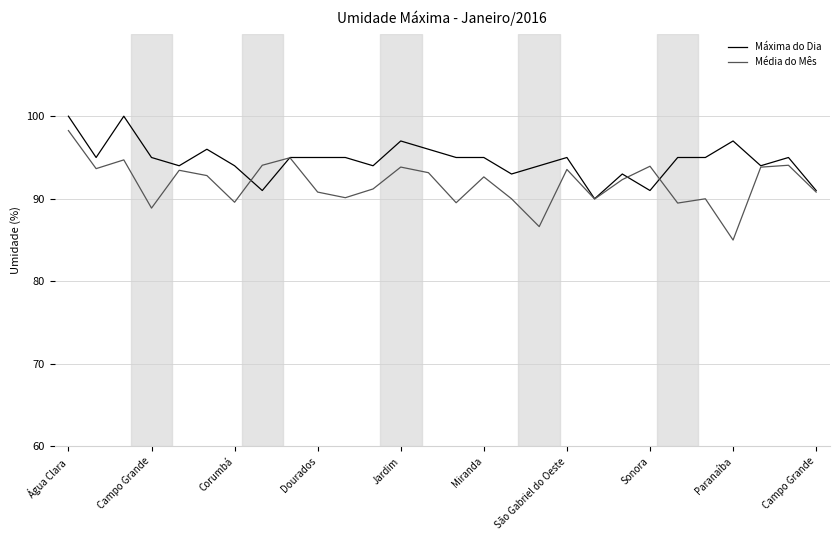

What is the difference between the second highest and second lowest values in the Média do Mês series?

8.3